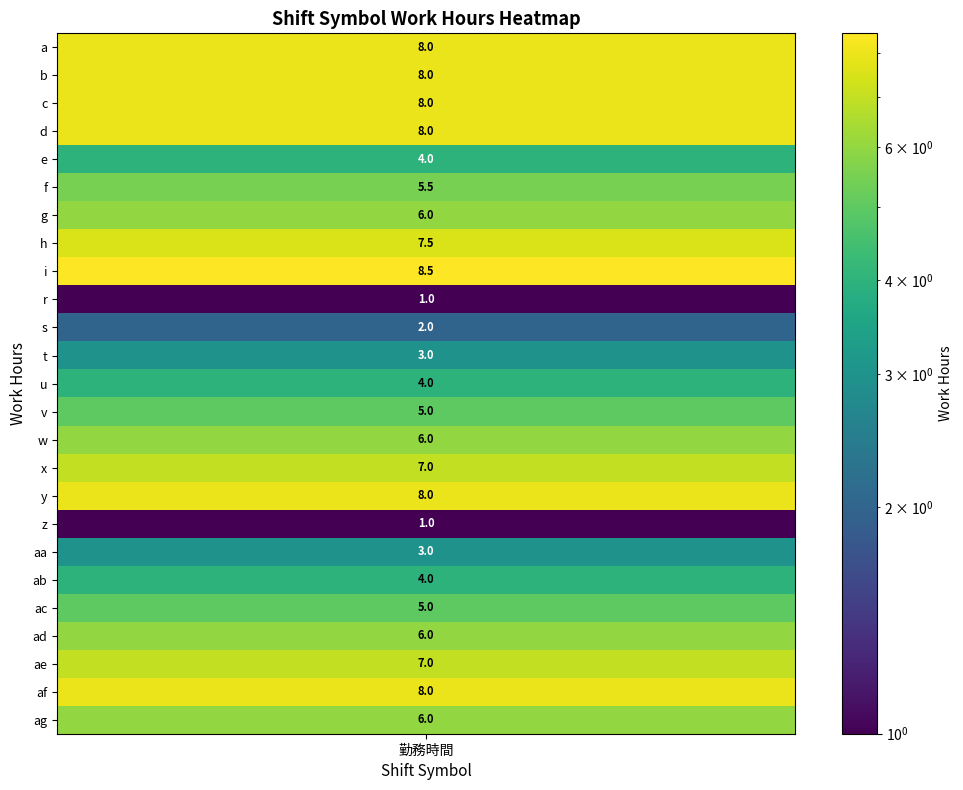

What is the ratio of the value at ae to the value at a?

0.9